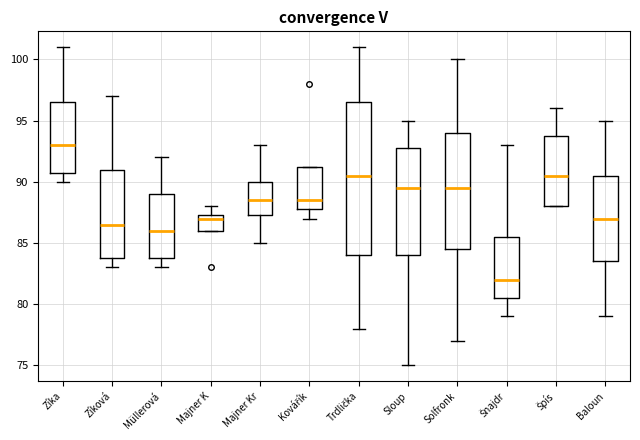

Which box's median line is the highest?

Zíka